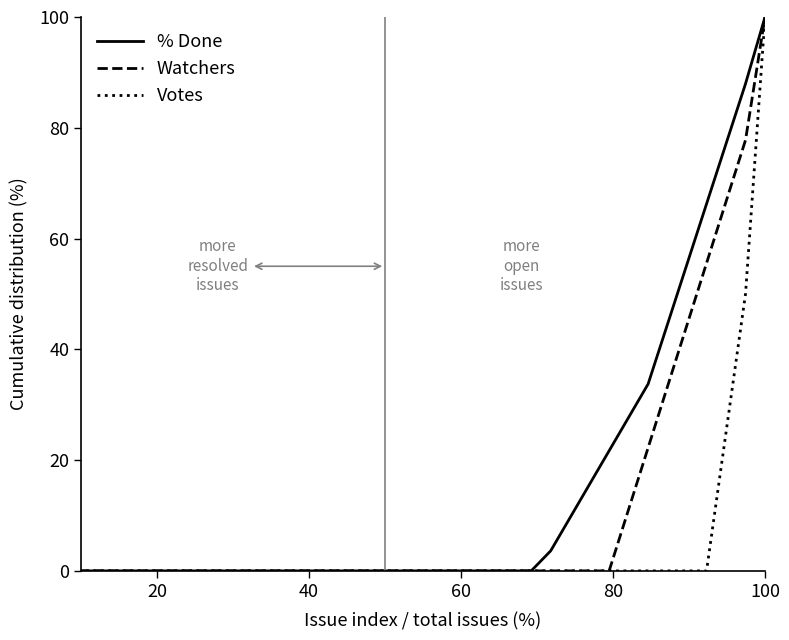

Rank the series by their average value, from lowest to highest.

Votes, Watchers, % Done